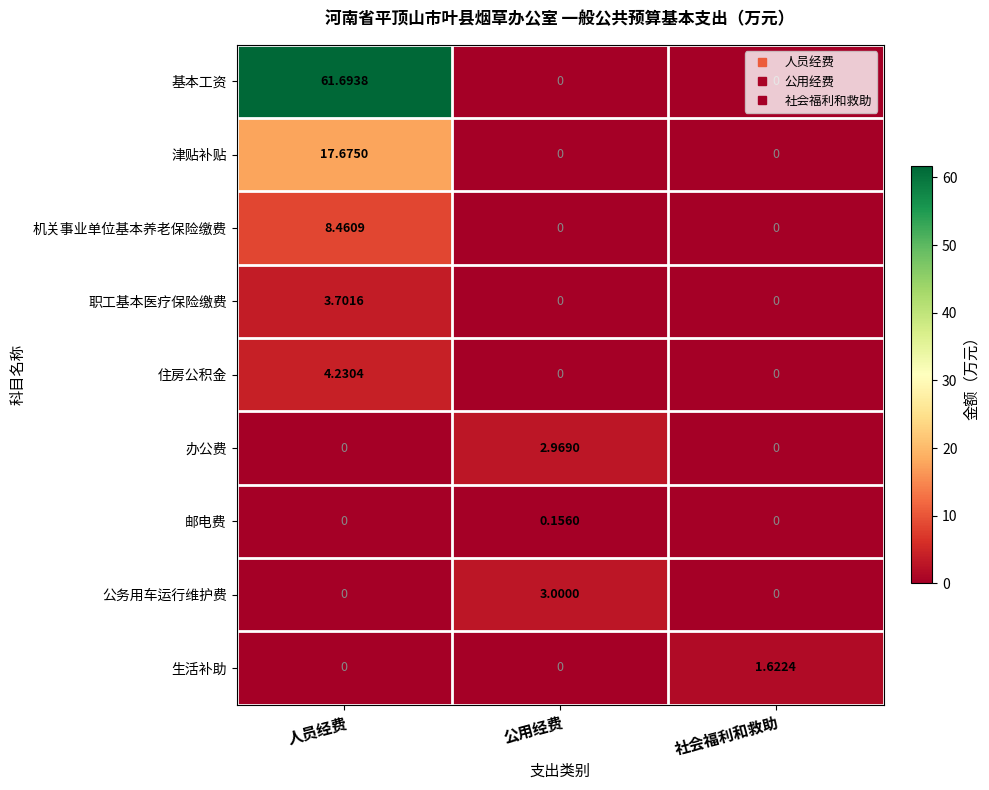

Is the value of 邮电费 at 公用经费 greater than the value of 机关事业单位基本养老保险缴费 at 公用经费?

Yes